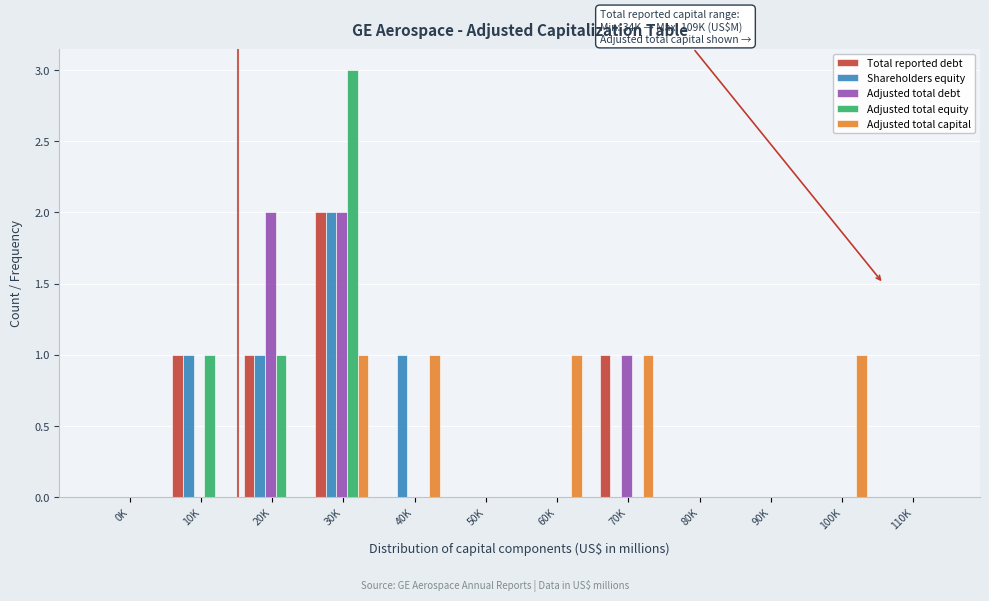

At which category is the sum across all series the highest?

30K